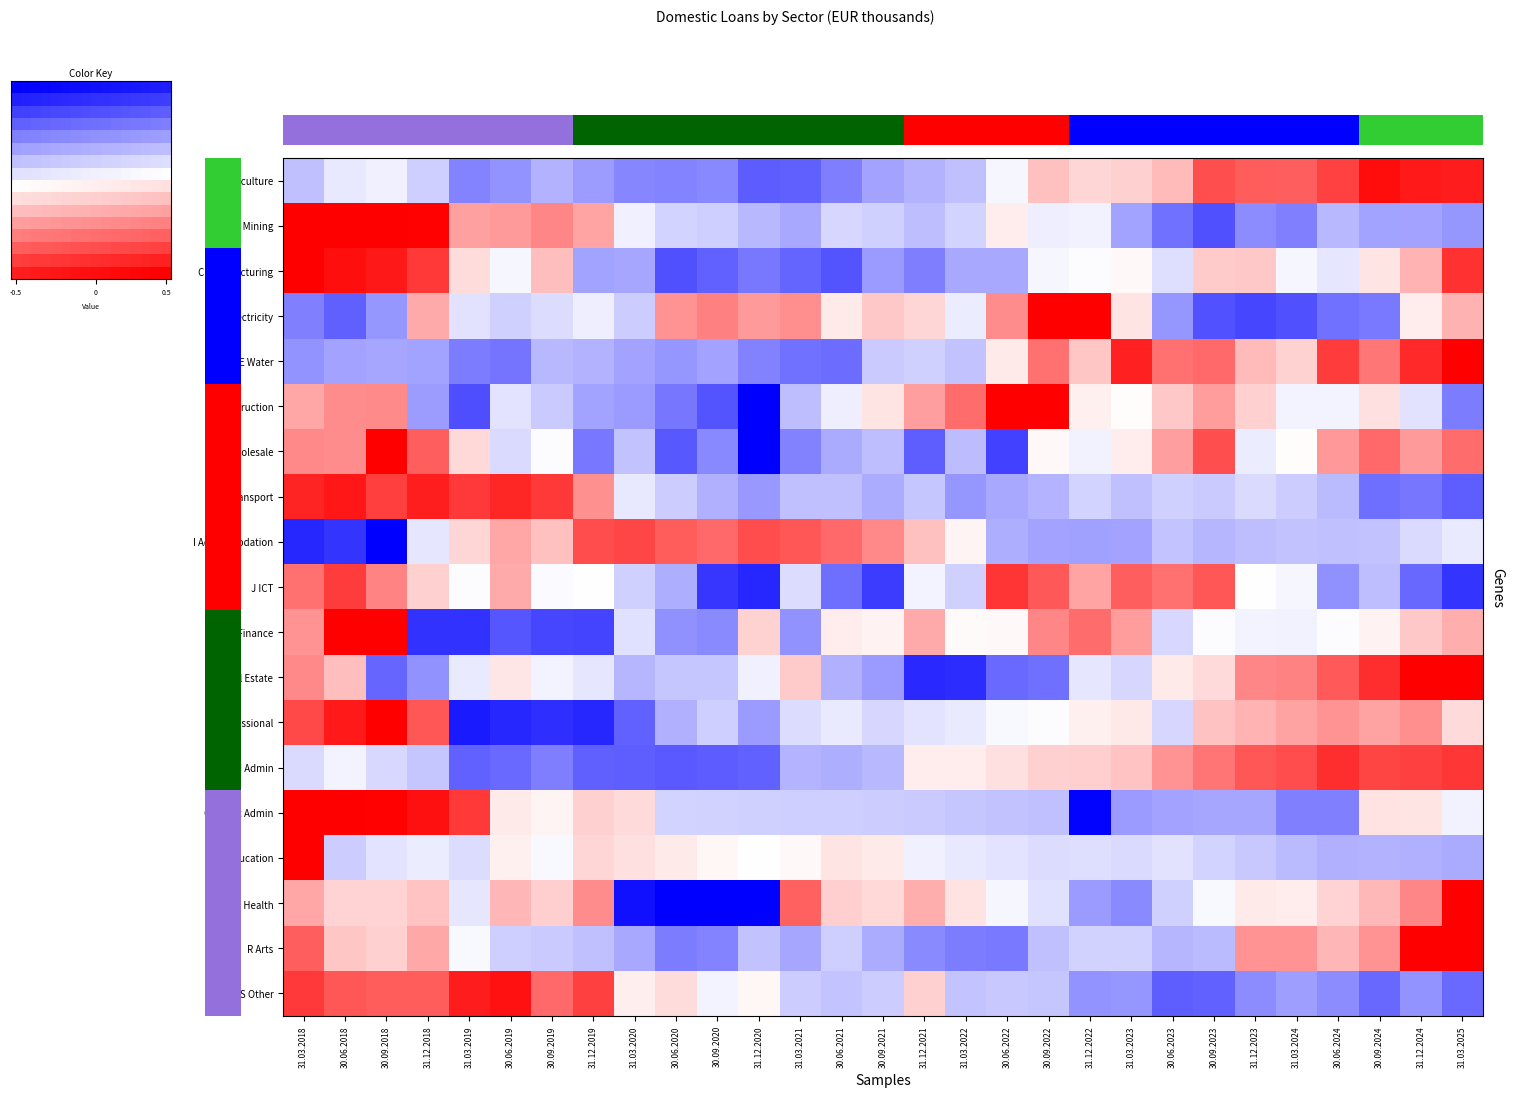

What is the sum of the D Electricity values at 30.09.2018 and 31.03.2025?

-0.2